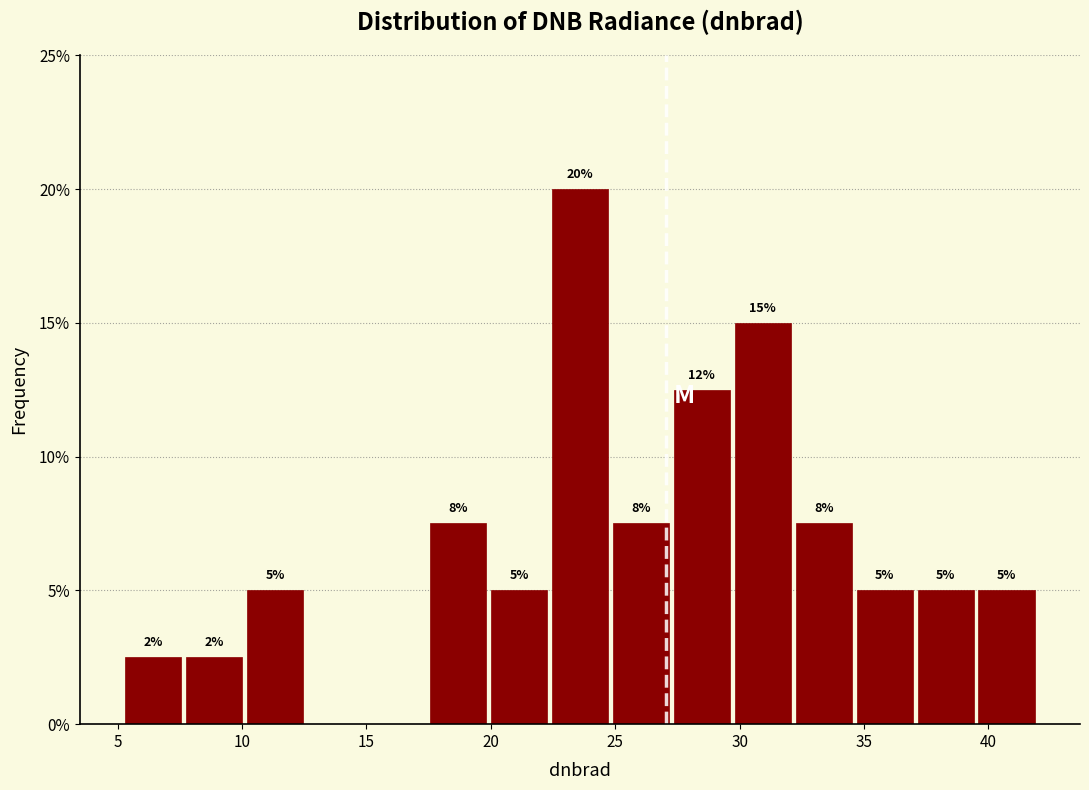

Which range on the x-axis has the tallest bar?

22.5 to 25.0